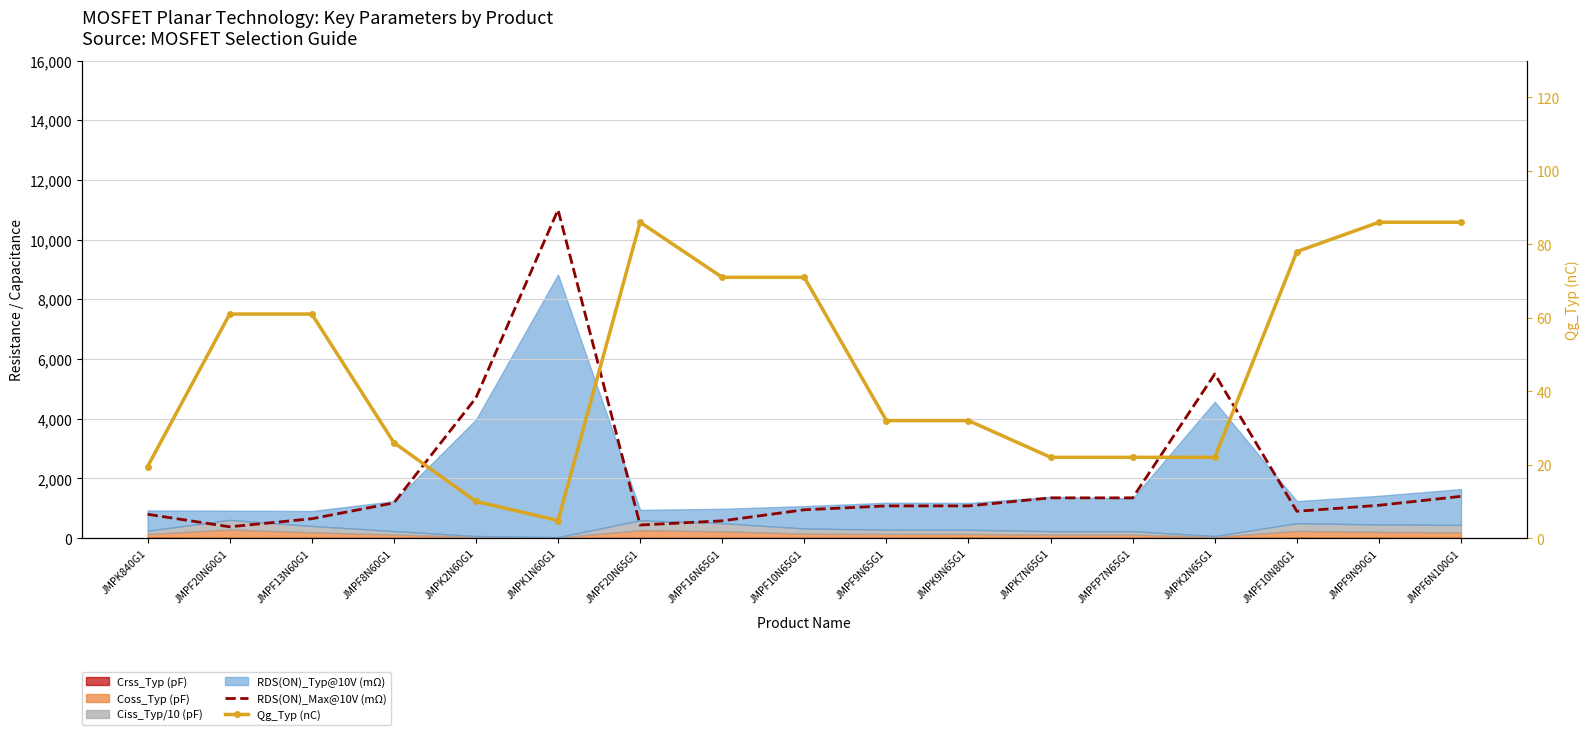

True or false: RDS(ON)_Max@10V (mΩ) has more than 2 points higher than both neighbors.

False